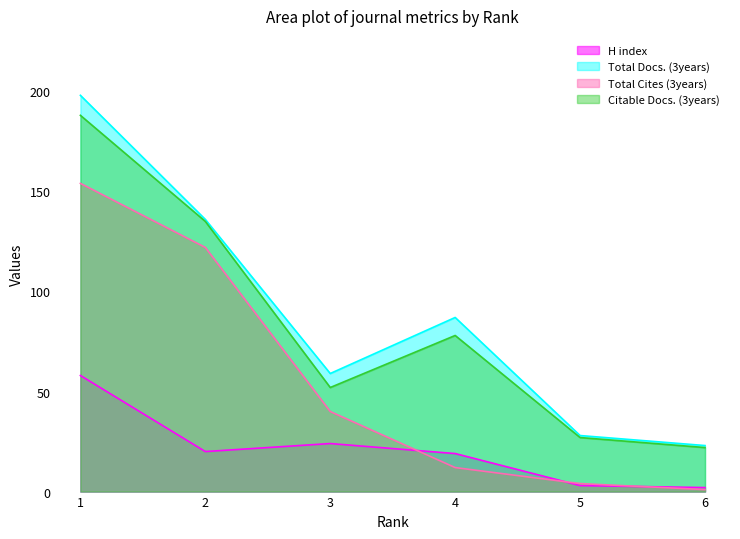

How many values in the Total Docs. (3years) series are below 87?

3